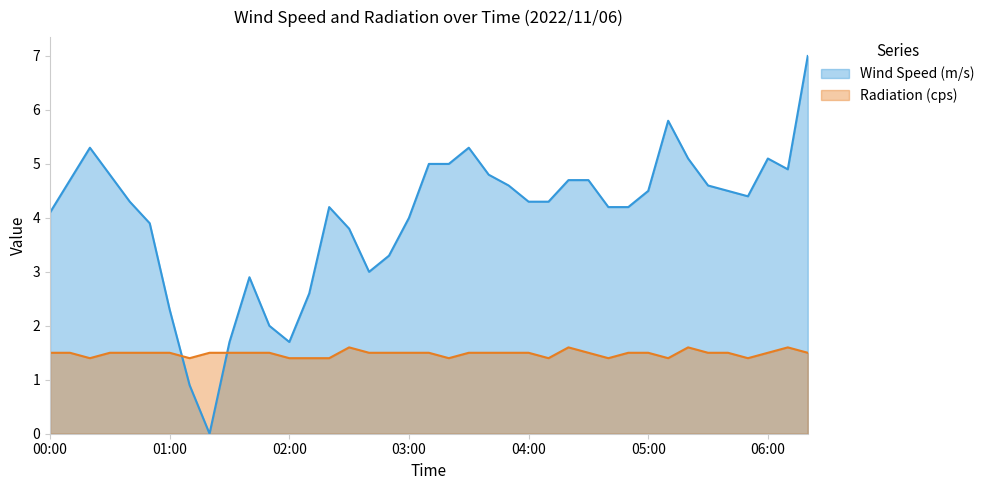

True or false: Wind Speed (m/s) has more than 0 points higher than both neighbors.

True